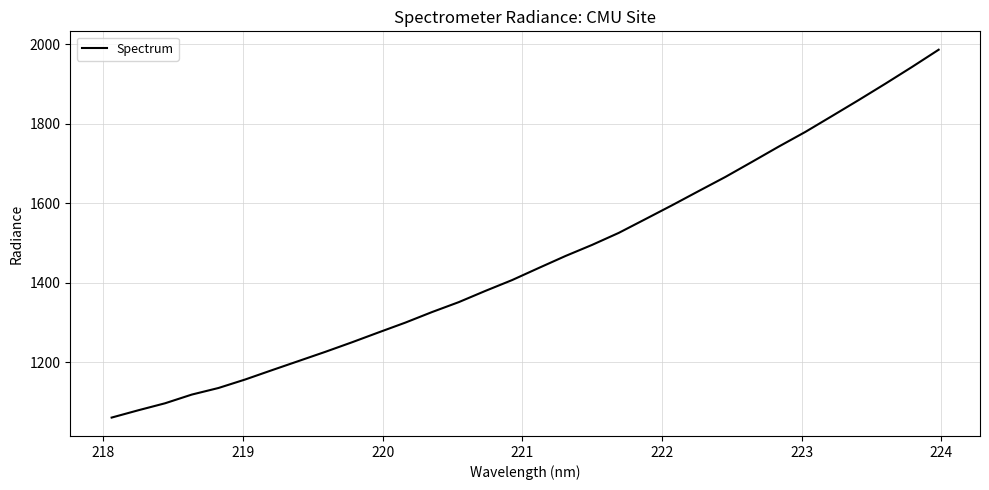

What is the maximum value shown in the chart?

1986.8